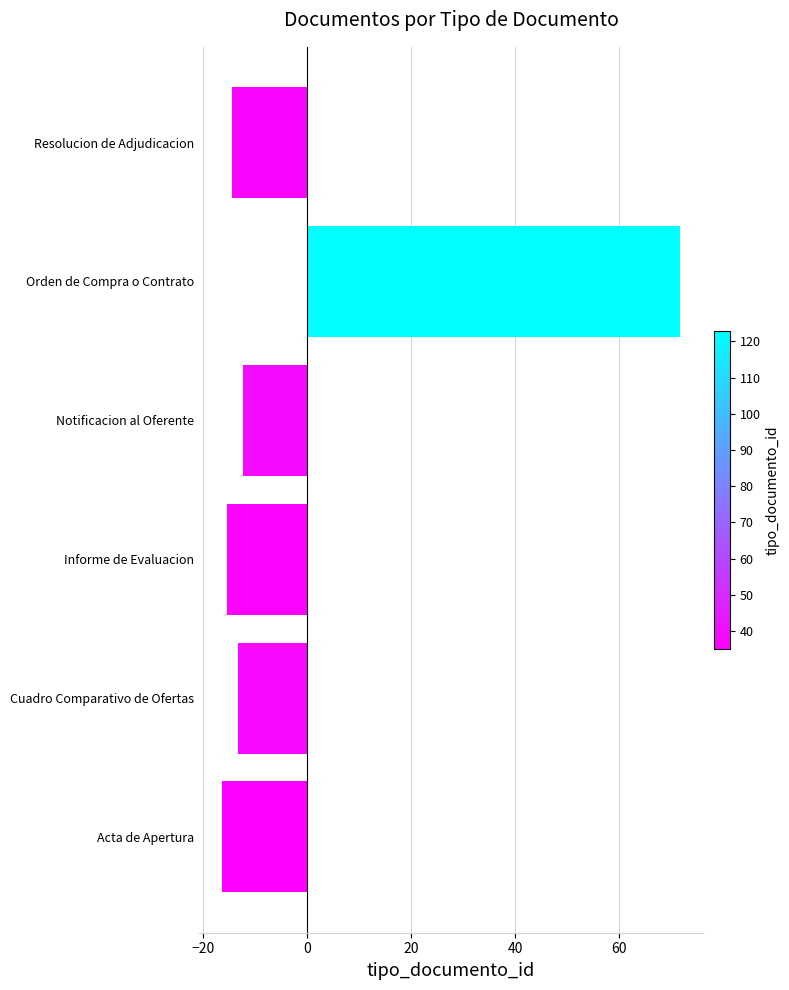

Is it true that the value at Notificacion al Oferente is -12.3?

True